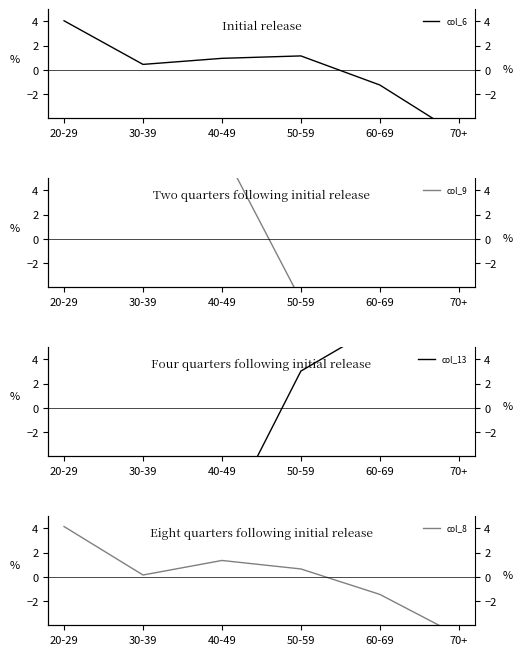

After their last crossing, which series has the higher values: col_8 or col_6?

col_8